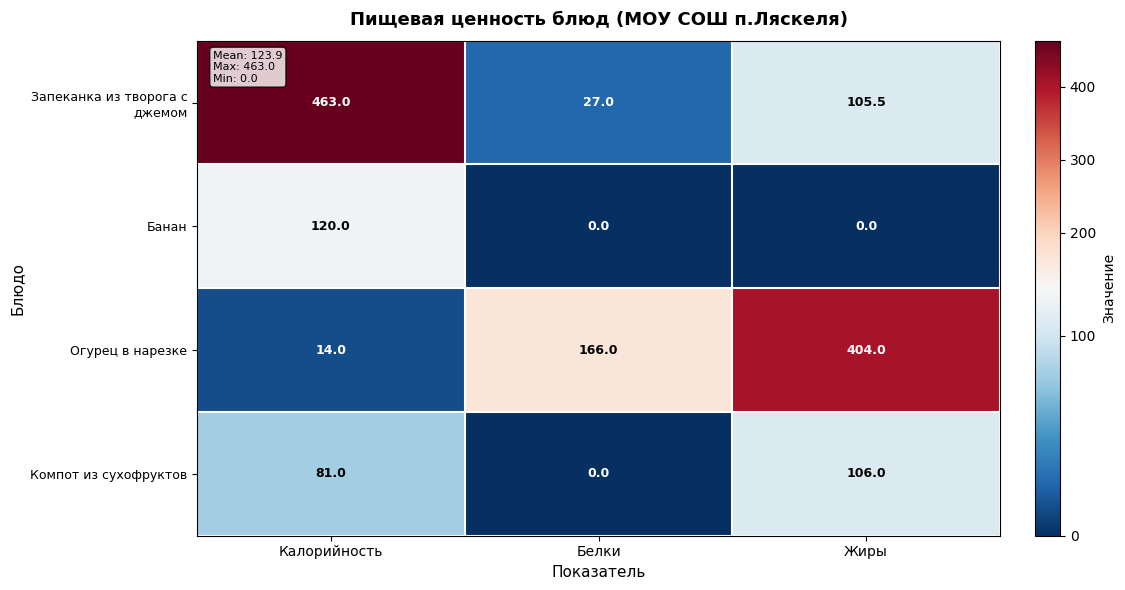

What is the average value of the Запеканка из творога с джемом series?

198.5